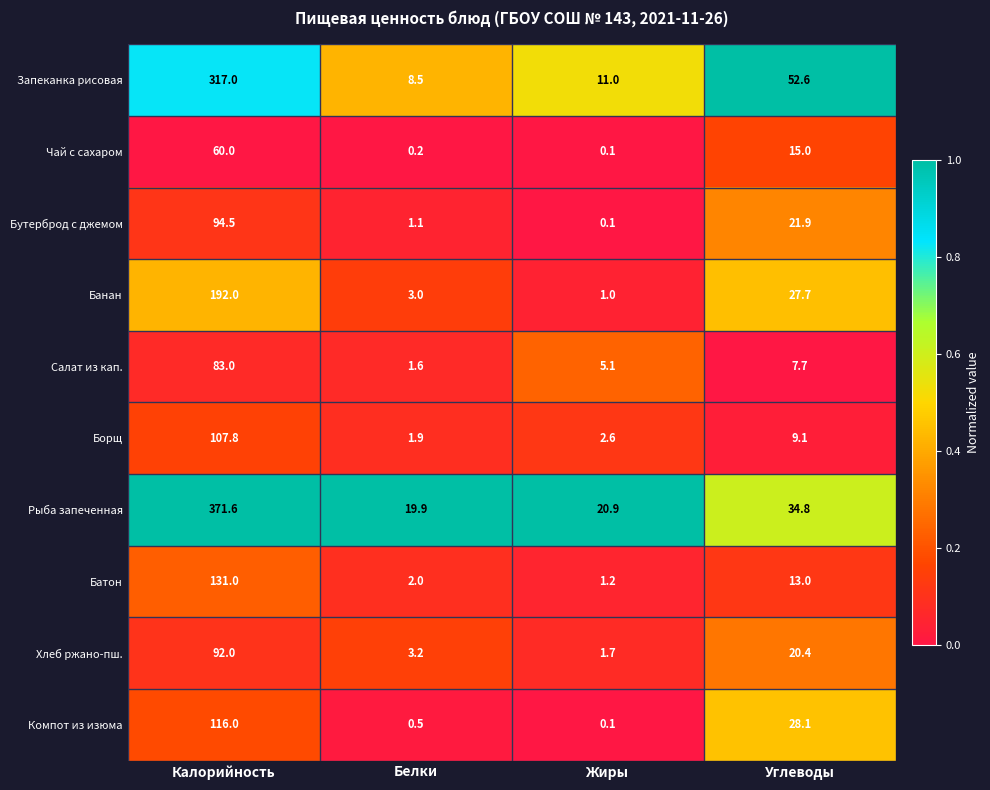

What is the maximum value shown in the chart?

371.6